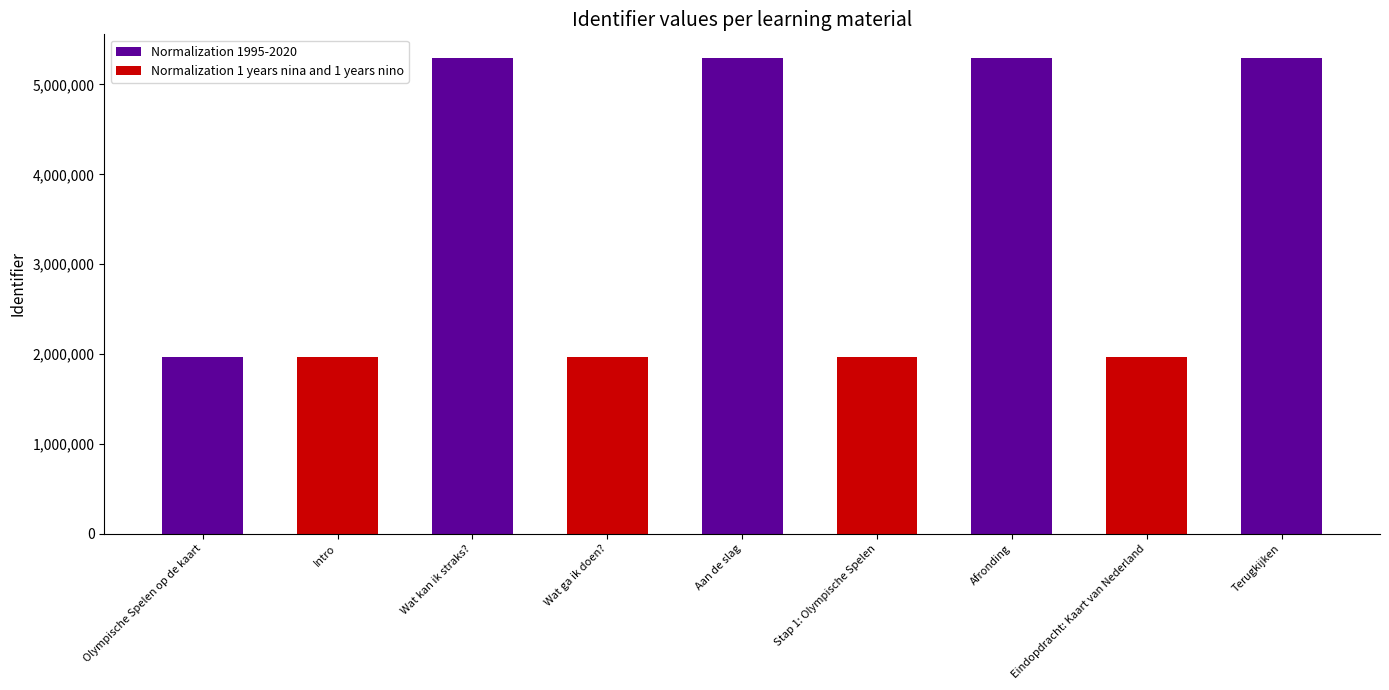

At which category does the chart reach its minimum across all series?

Intro